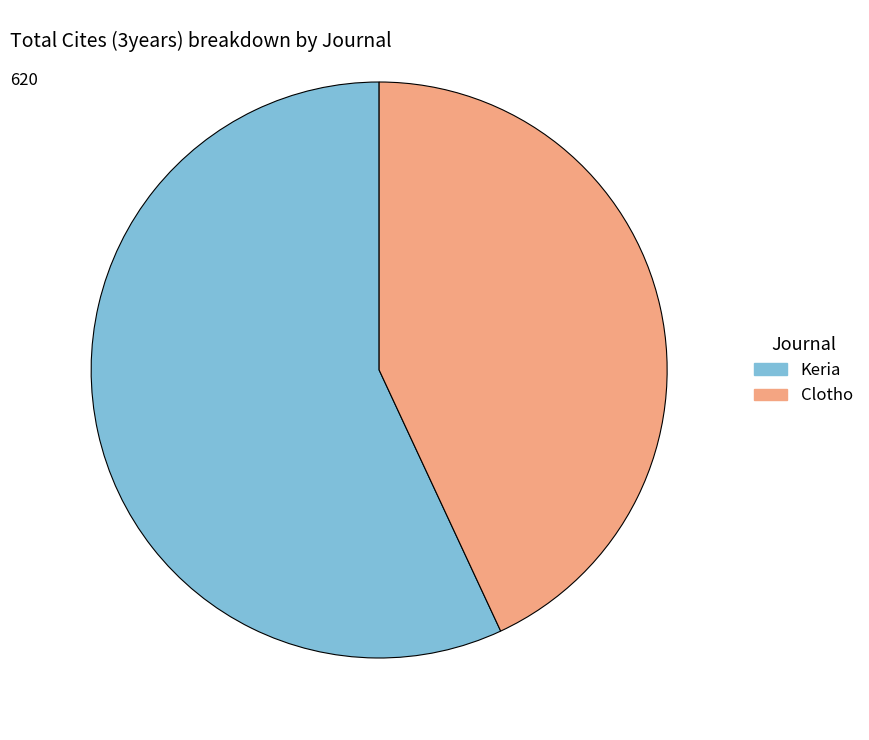

Is the sum of Keria and Clotho greater than half?

Yes